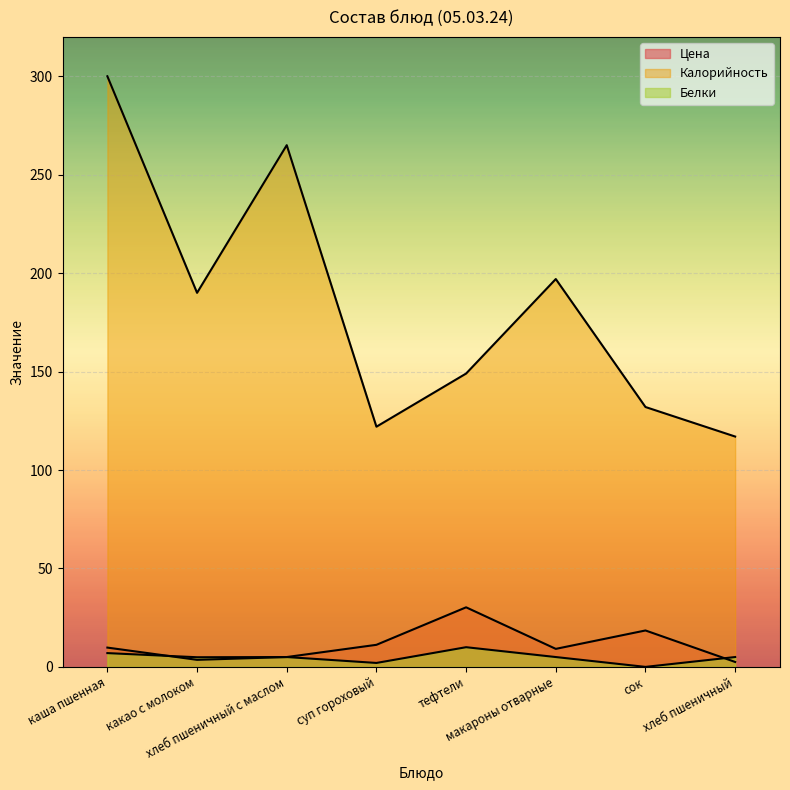

True or false: Калорийность and Белки intersect in this chart.

False